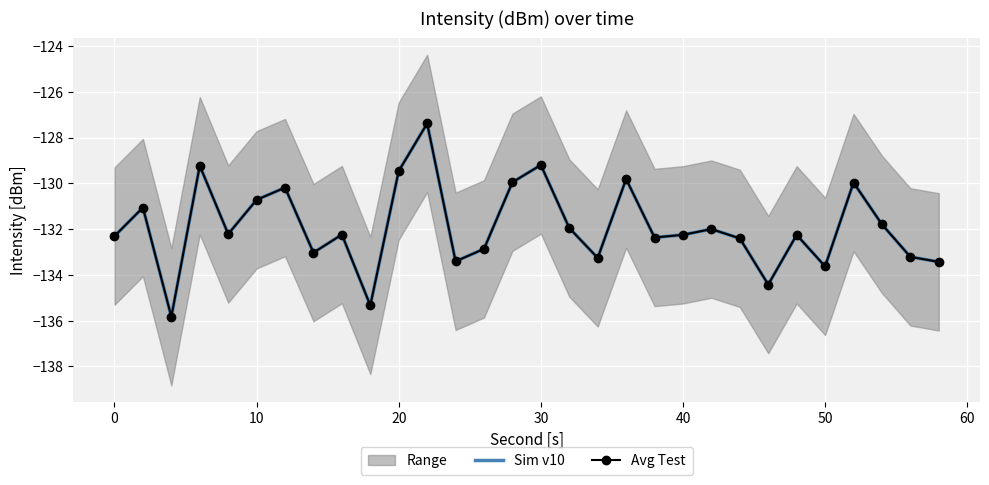

At how many categories does at least one series exceed -128?

1